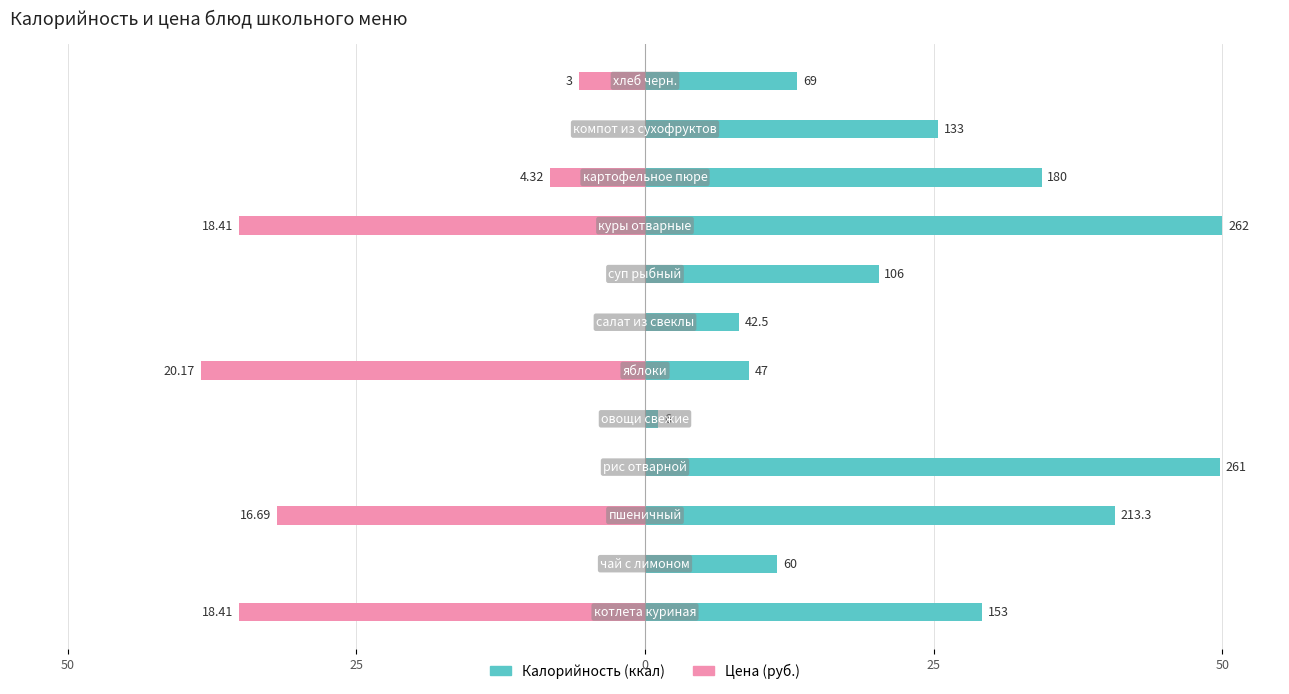

Reading left to right, extract all data points from this chart.

Калорийность (ккал): 29.2	11.5	40.7	49.8	1.1	9.0	8.1	20.2	50.0	34.4	25.4	13.2
Цена (руб.): -35.1	0.0	-31.9	0.0	0.0	-38.5	0.0	0.0	-35.1	-8.2	0.0	-5.7